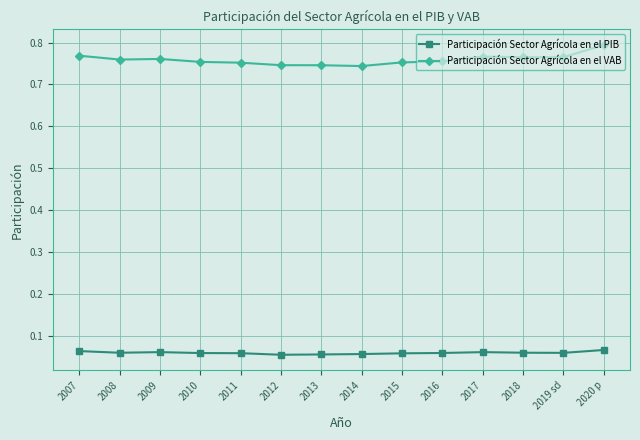

Is the value of Participación Sector Agrícola en el PIB at 2016 greater than the value of Participación Sector Agrícola en el VAB at 2014?

No